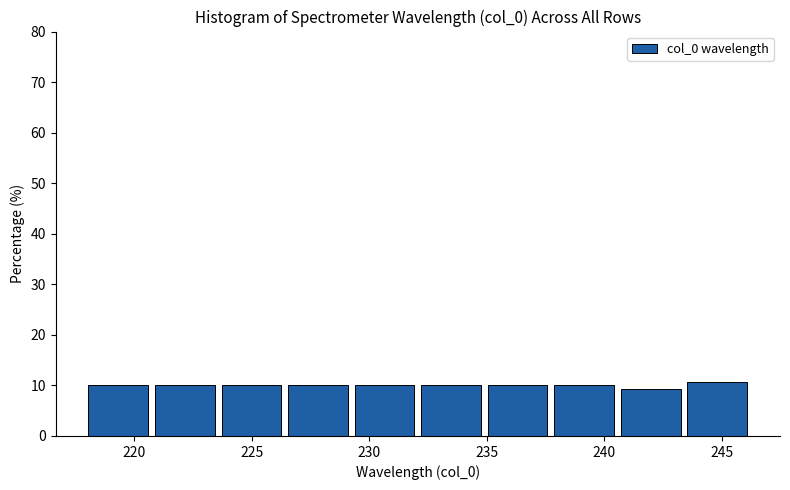

Reading left to right, transcribe this chart: for each bar, give the range it covers on the x-axis and its height. Neither the bar edges nor the heights are printed on the chart, so give them approximately, as read against the axes.

218.0 to 221.0: 10
221.0 to 223.5: 10
223.5 to 226.5: 10
226.5 to 229.5: 10
229.5 to 232.0: 10
232.0 to 235.0: 10
235.0 to 238.0: 10
238.0 to 240.5: 10
240.5 to 243.5: 9
243.5 to 246.5: 11